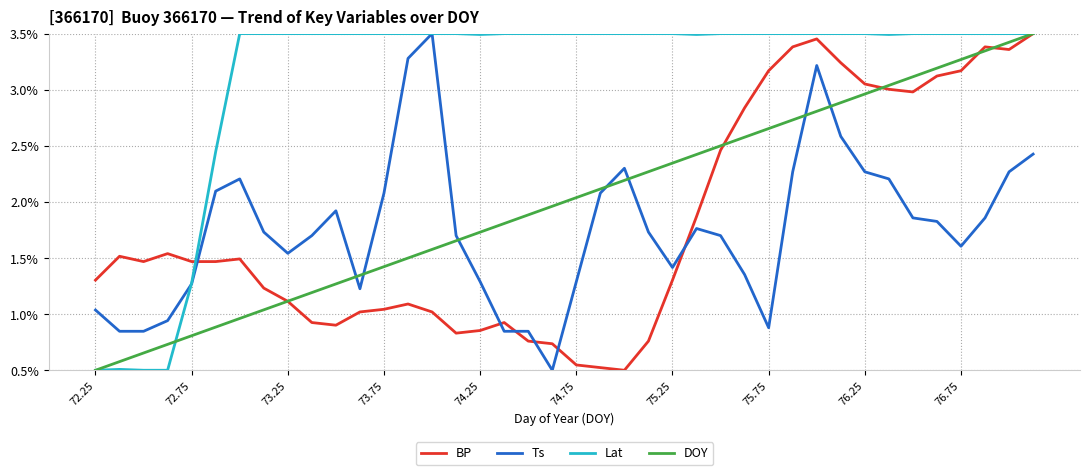

How many intersections are there between Ts and DOY?

7